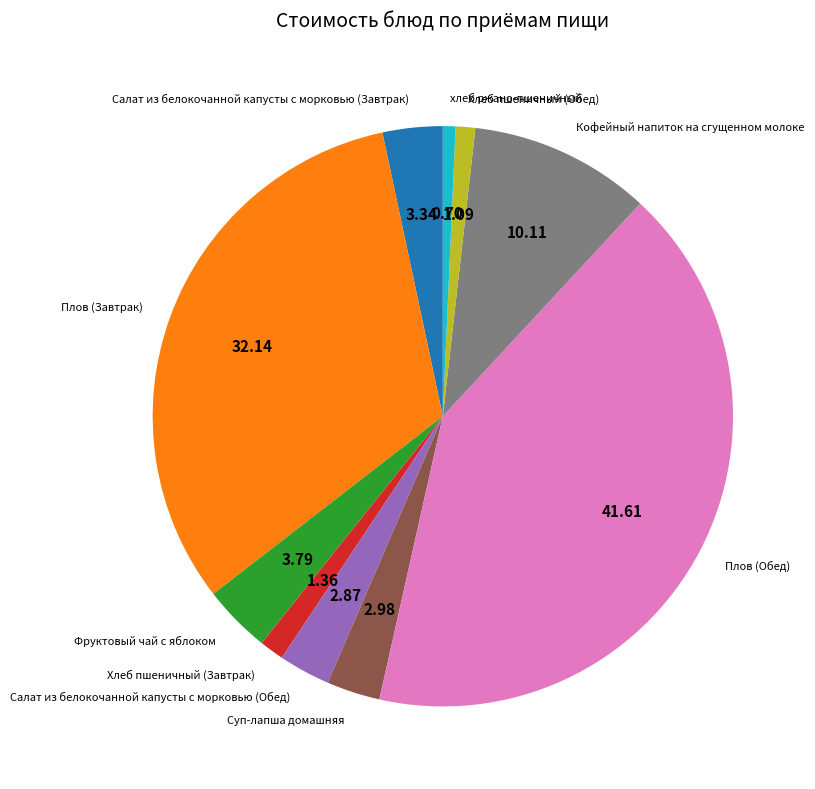

What is the largest slice in the pie chart?

Плов (Обед)